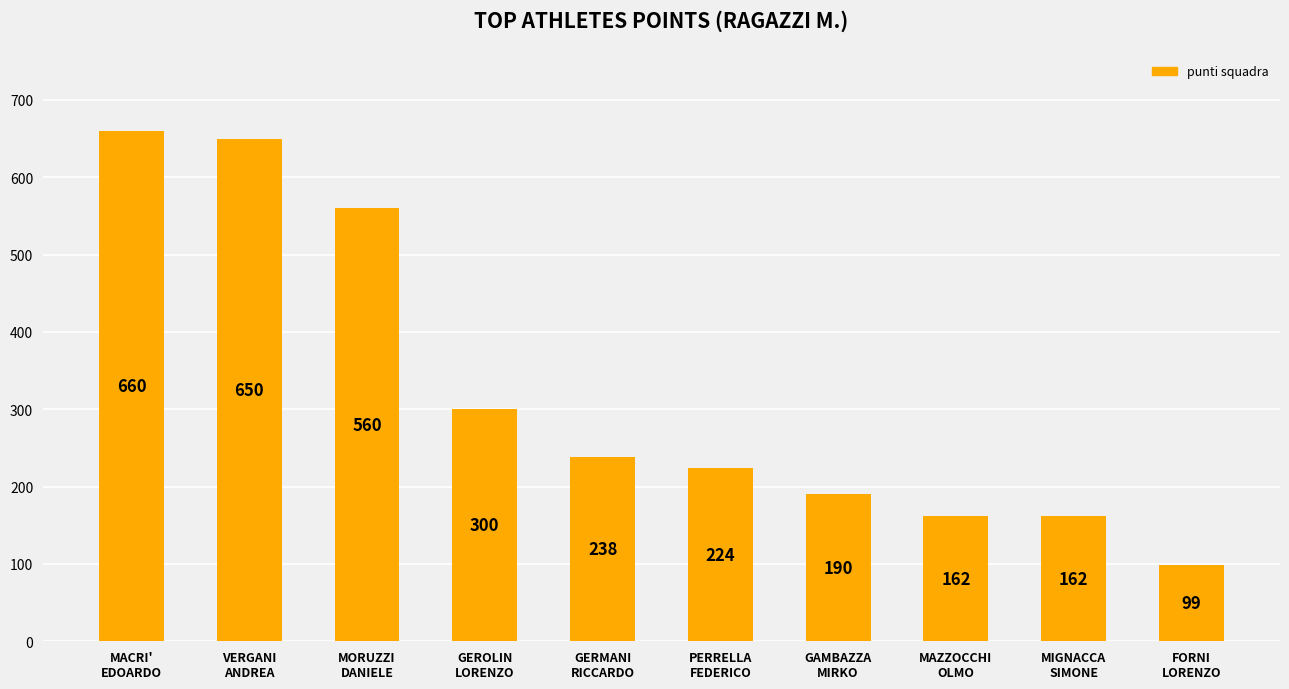

What position from the right is FORNI
LORENZO?

1